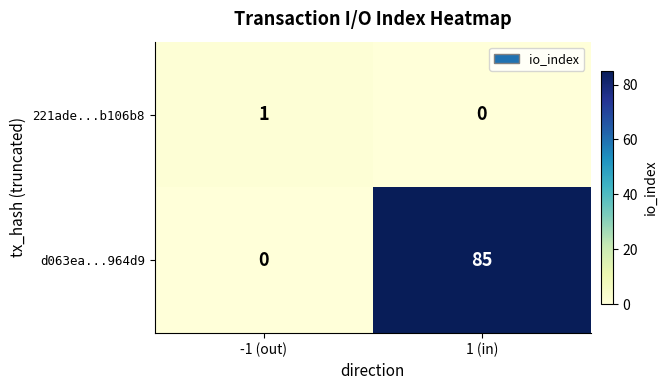

What is the spread (max minus min) of values at -1 (out)?

1